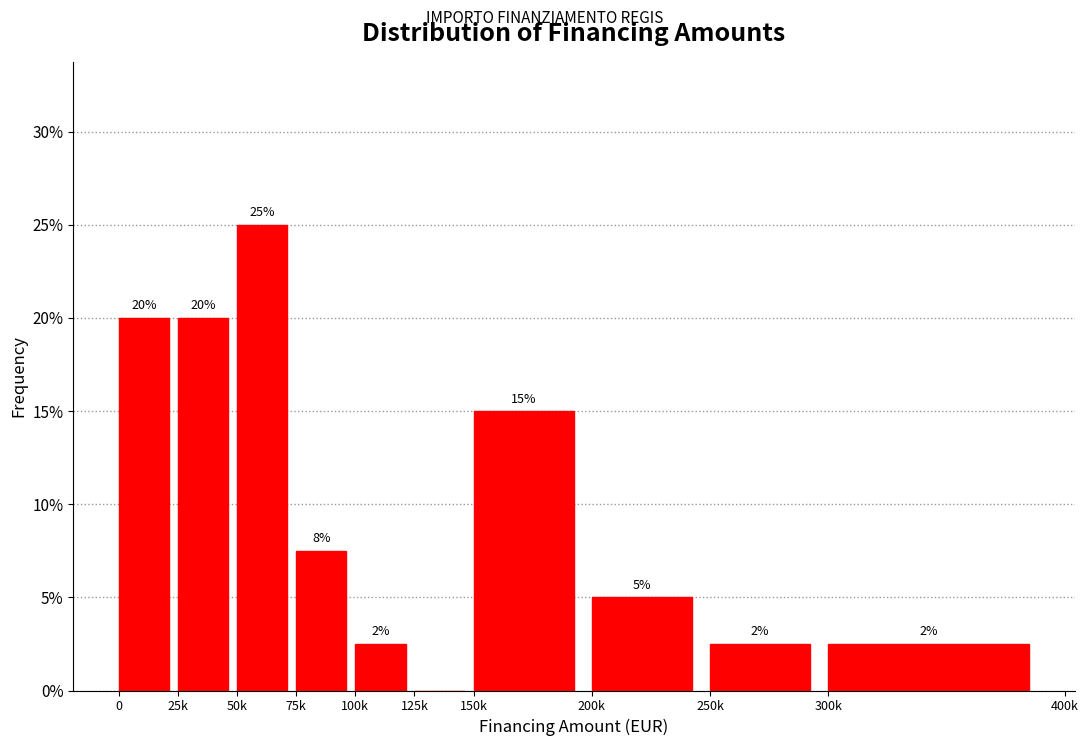

What is the sum of the values at 200k and 50k?

30.0